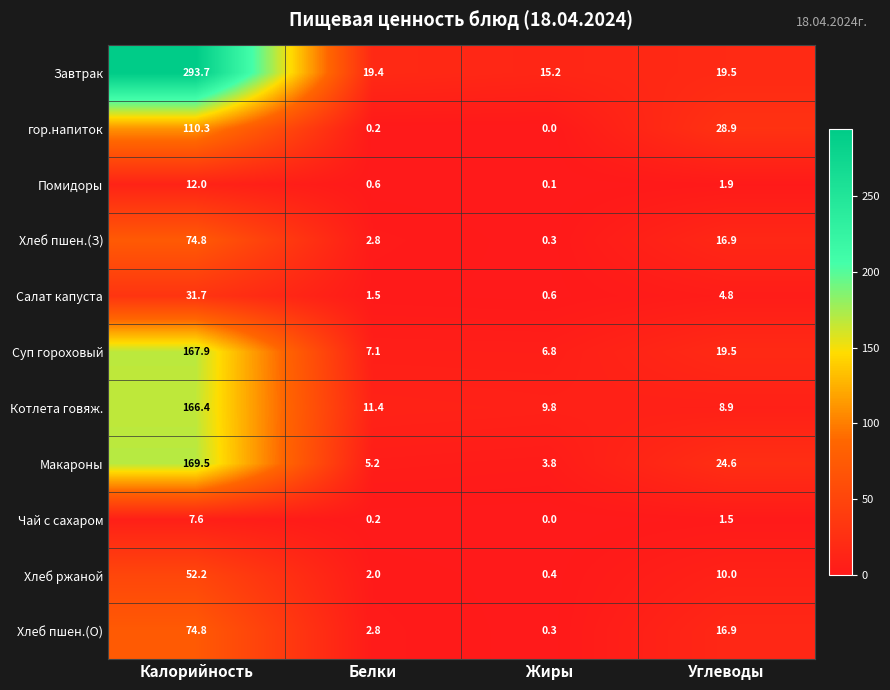

At how many categories does at least one series exceed 94?

1